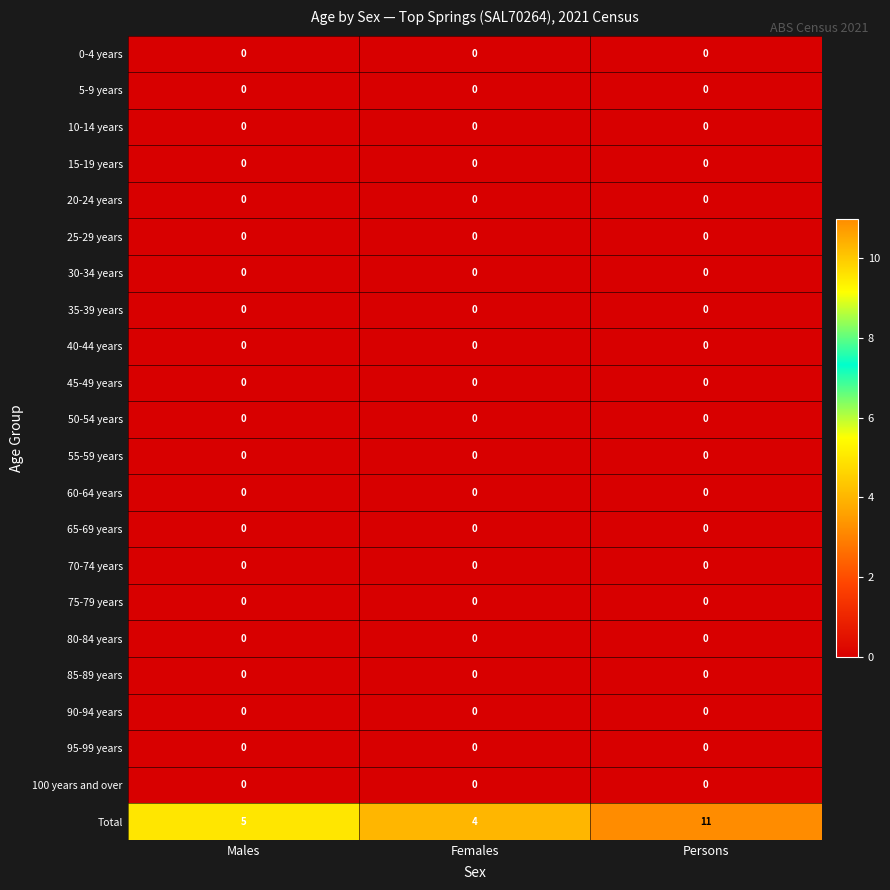

At which category is the sum across all series the highest?

Persons